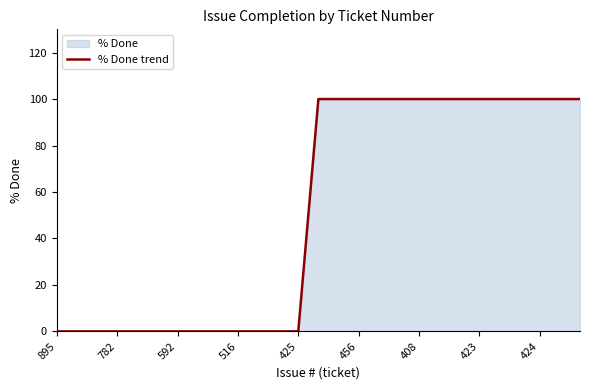

The chart shows a value of 167 at 424. True or false?

False